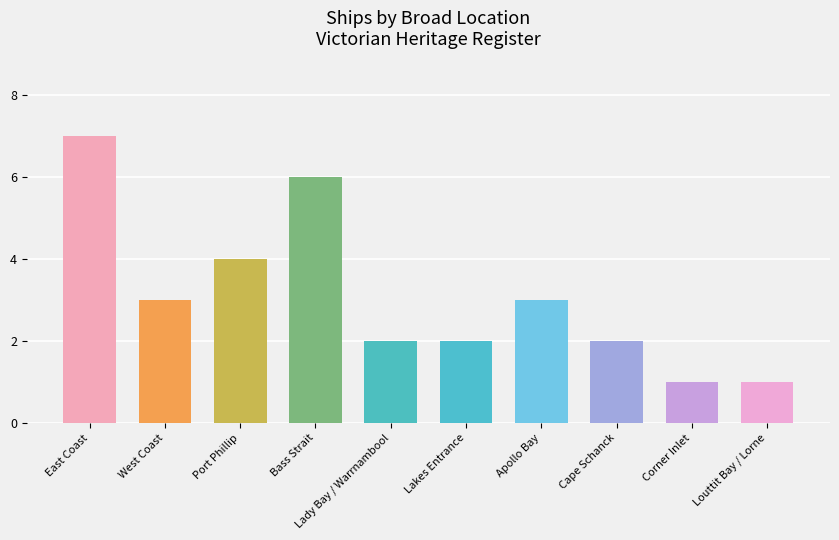

What is the label of the 3rd bar from the right?

Cape Schanck